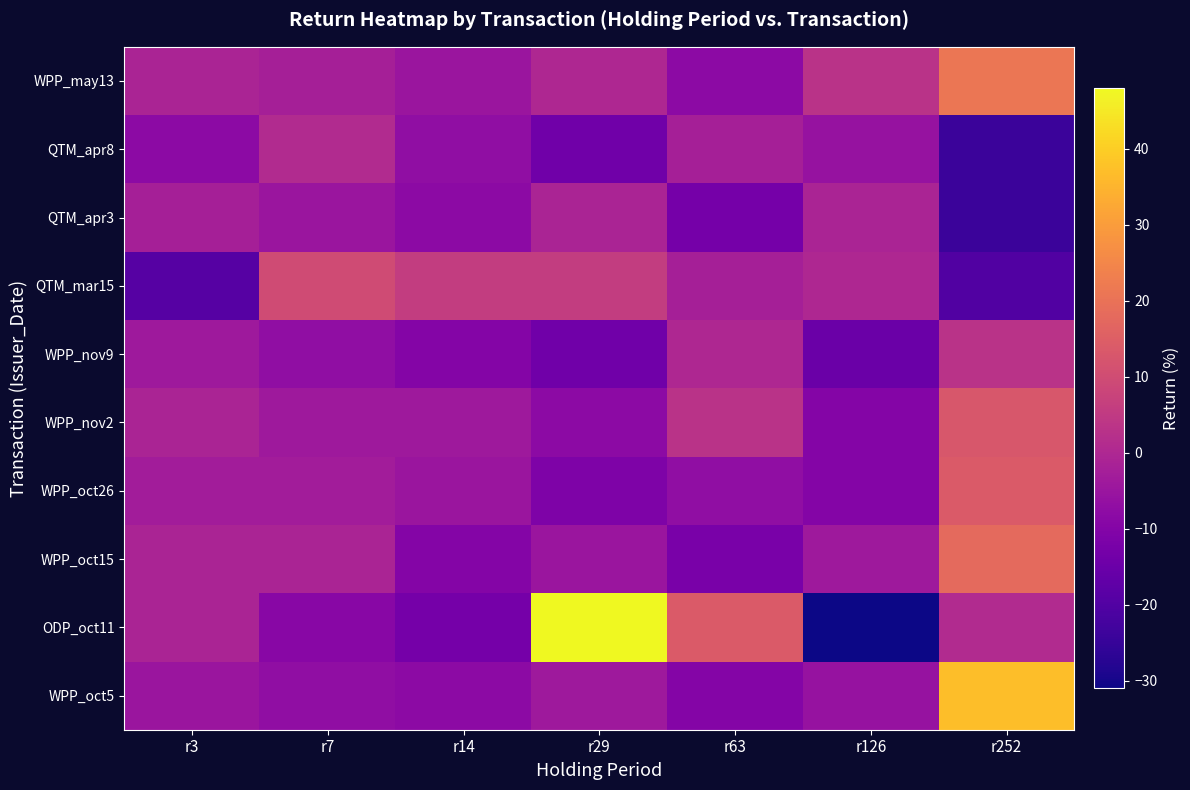

What is the smallest value displayed?

-31